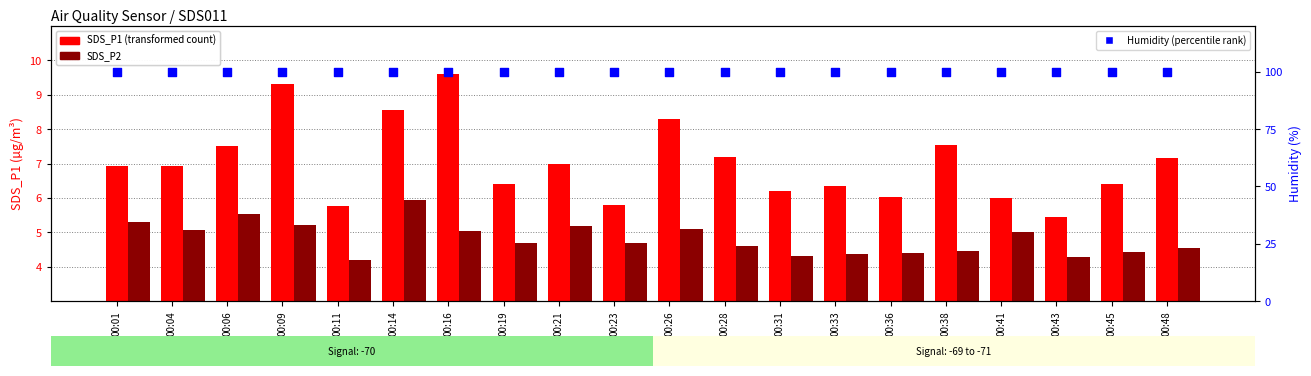

At how many categories does at least one series exceed 22?

20